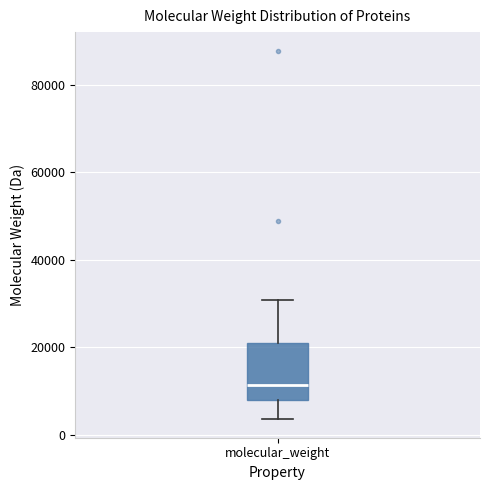

Read this box plot against the y-axis: the position of the median line, the range covered by the box, and the ends of both whiskers. The values are not printed on the chart, so give them approximately, as read against the axis.

median 12000, box 8000 to 20000, whiskers 4000 to 30000